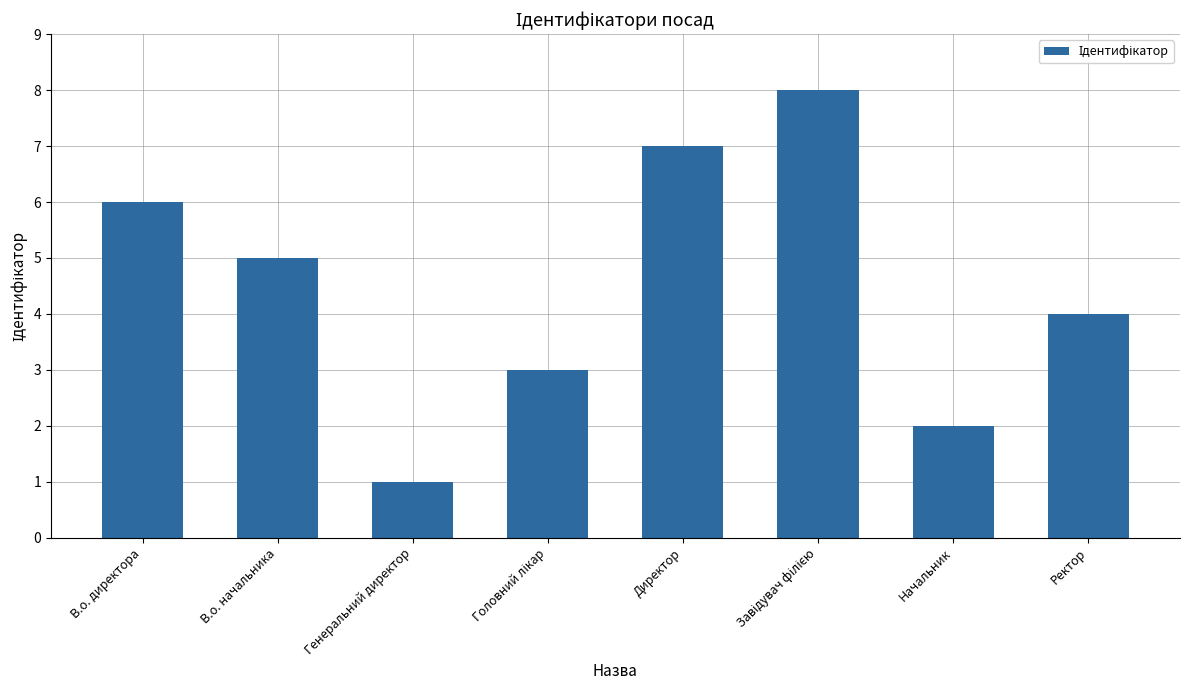

The chart shows a value of 5 at В.о. начальника. True or false?

True